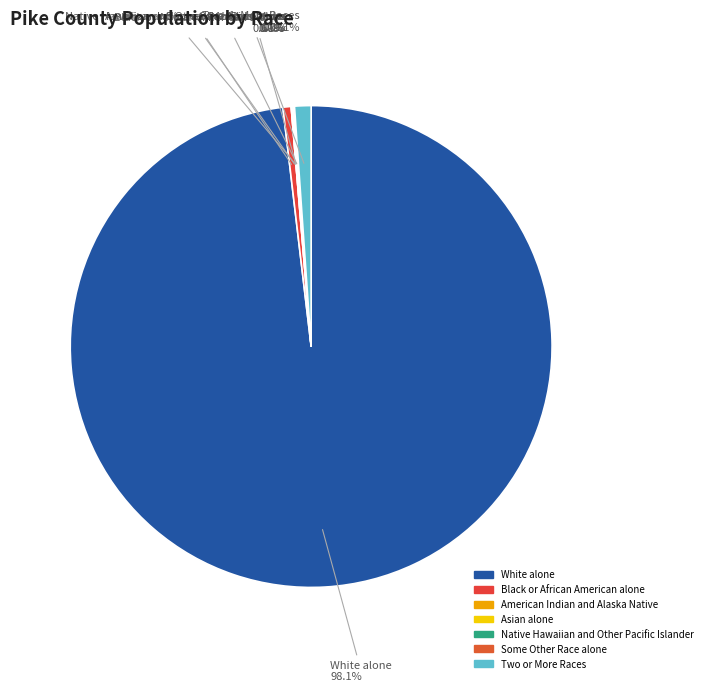

Rank the categories by value from lowest to highest.

American Indian and Alaska Native, Native Hawaiian and Other Pacific Islander, Asian alone, Some Other Race alone, Black or African American alone, Two or More Races, White alone